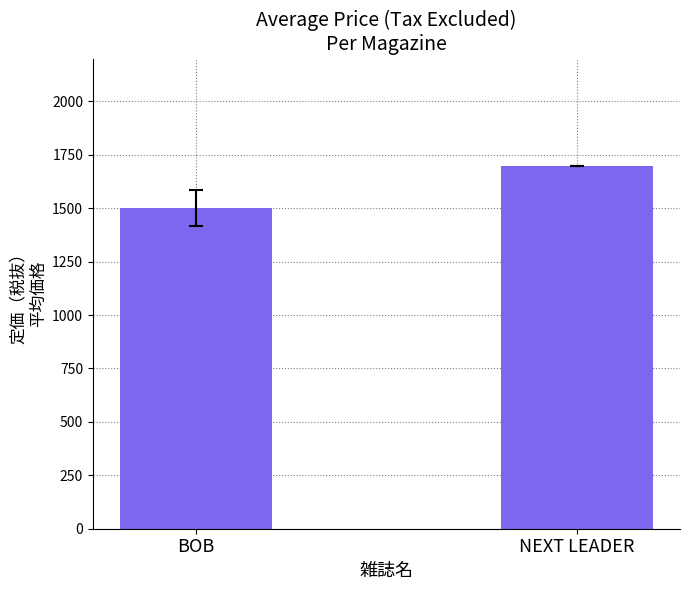

Rank the categories by value from lowest to highest.

BOB, NEXT LEADER